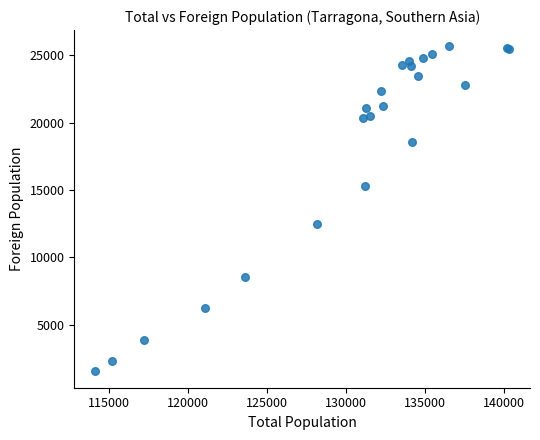

What Y value in the scatter plot is closest to 13600?

12501